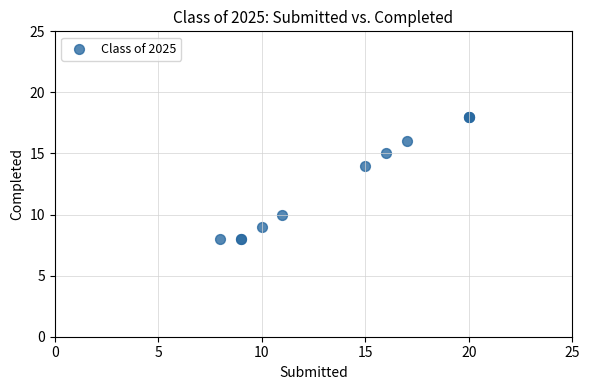

What Y value in the scatter plot is closest to 13?

14